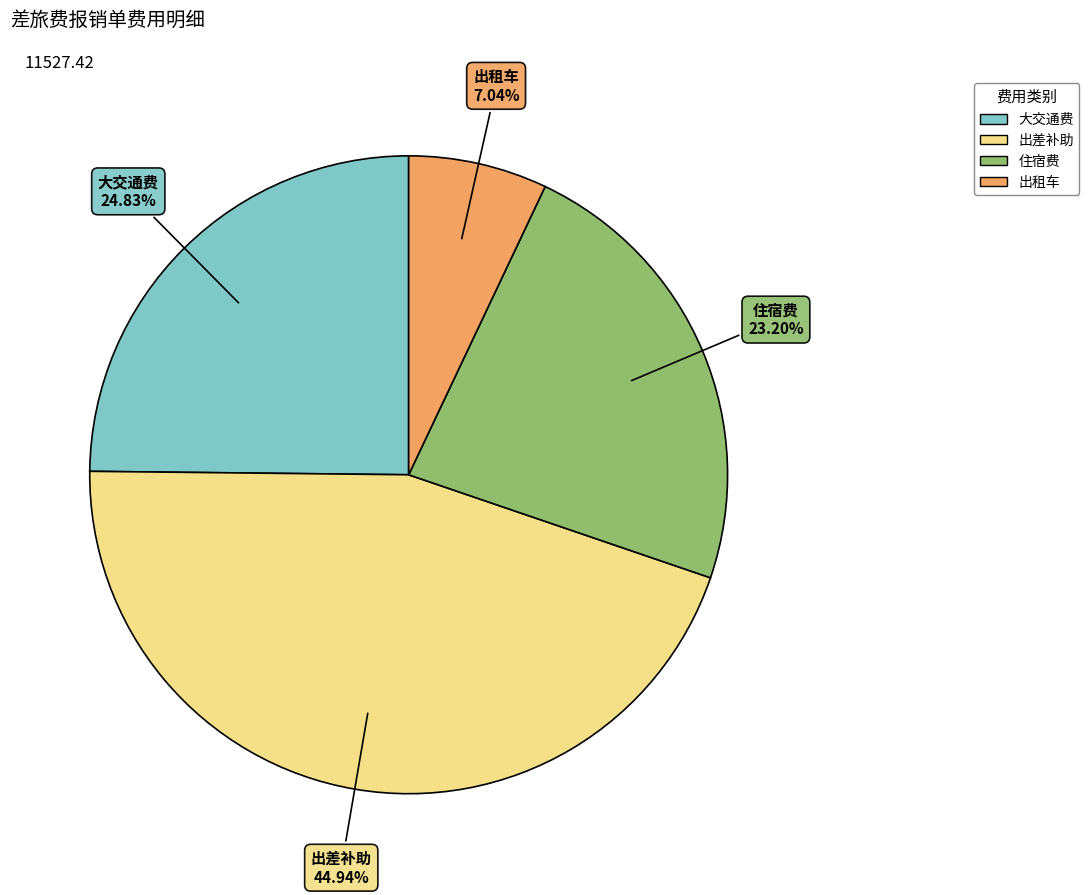

Count the number of slices in the pie.

4